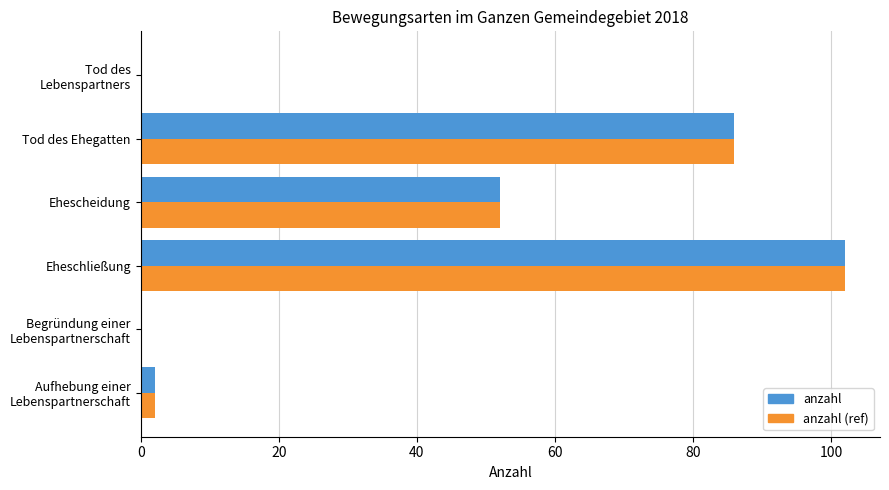

At which category is the sum across all series the highest?

Eheschließung